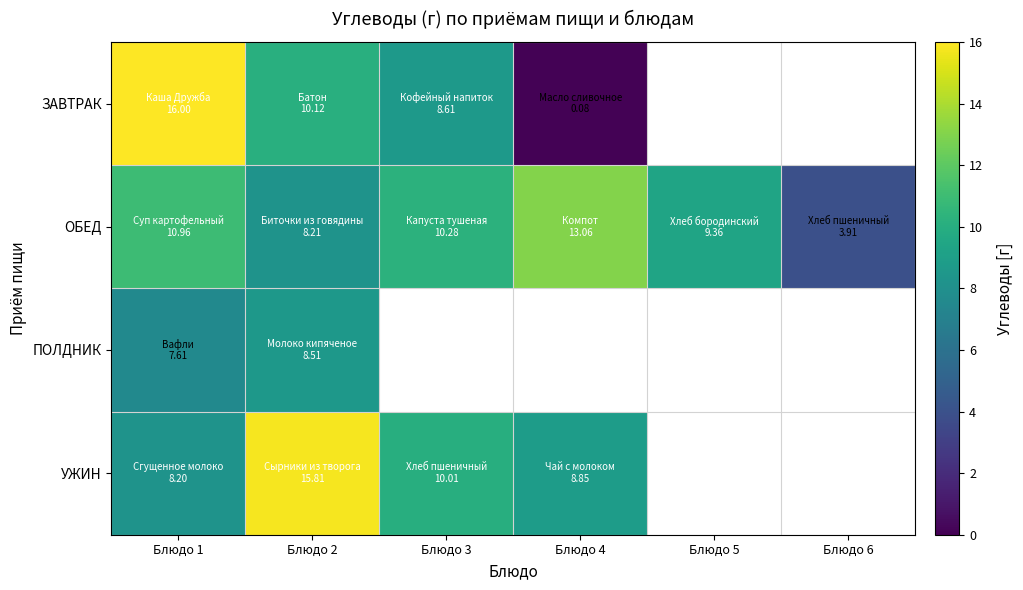

List the series in order of their peak value, highest first.

ЗАВТРАК, УЖИН, ОБЕД, ПОЛДНИК